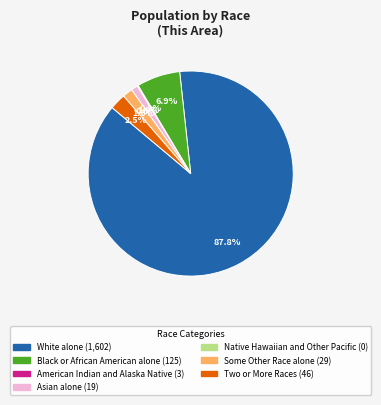

Is there any slice that represents more than half of the pie?

Yes